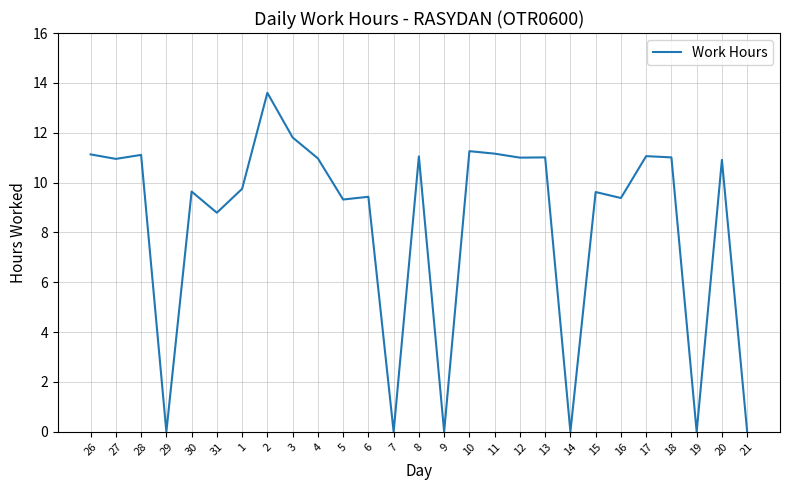

What position from the left is 29?

4